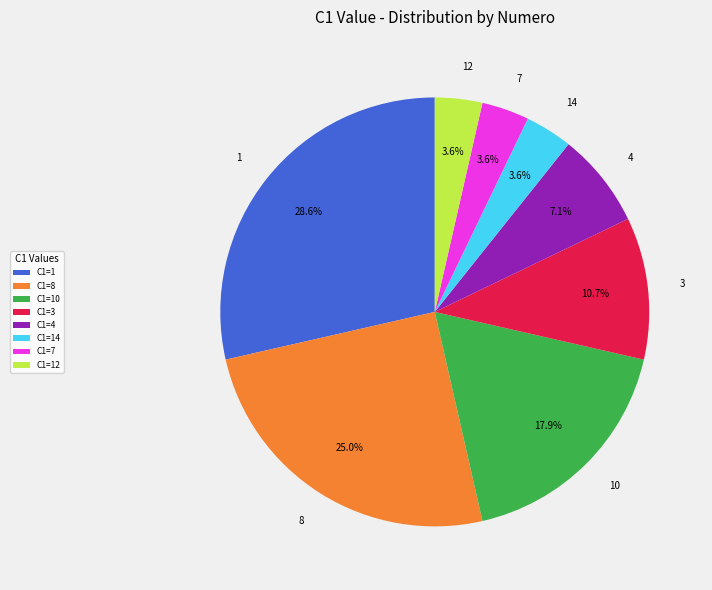

Combined, what portion of the pie is 3 and 1?

39.3%